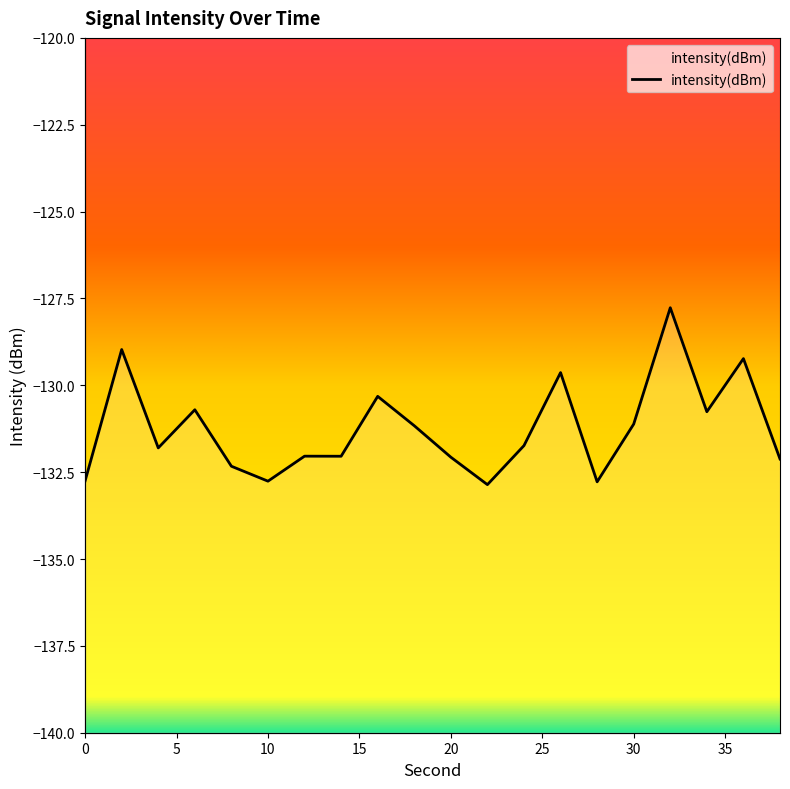

Where is the first local minimum?

4